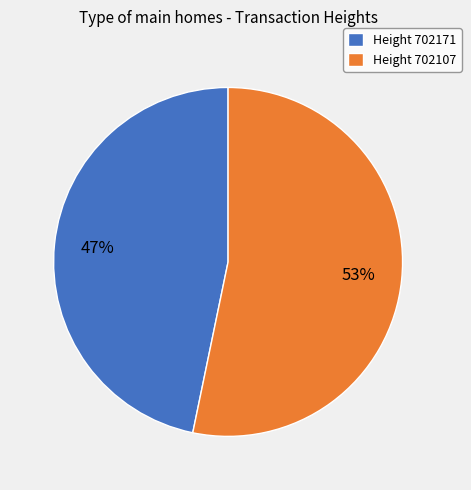

What percentage is the Height 702107 slice, to the nearest percent?

53%